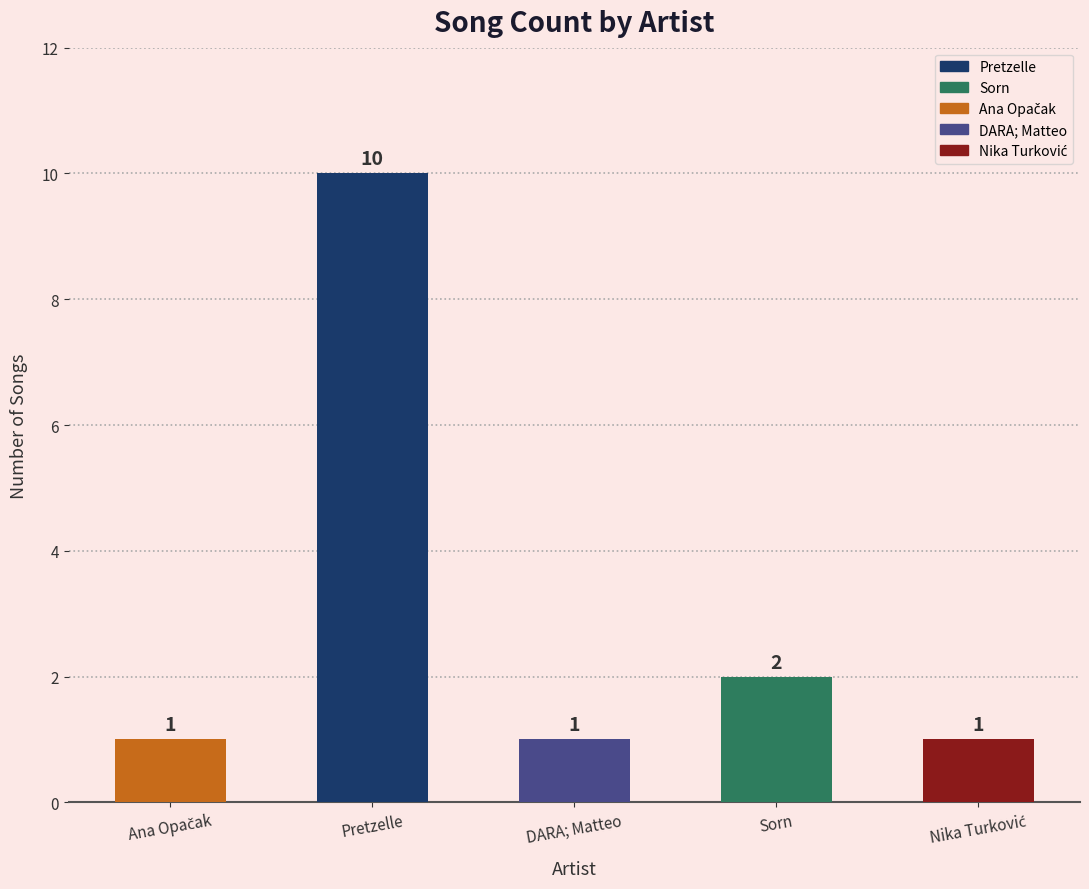

The value at Sorn is 2. True or false?

True